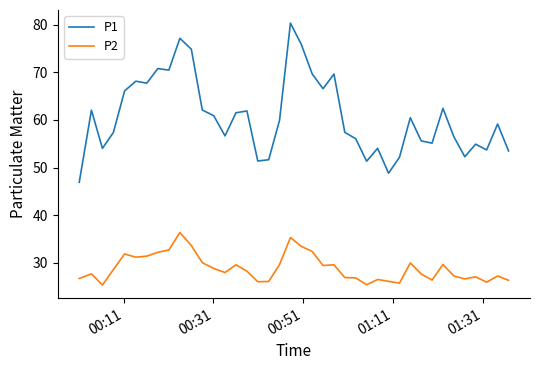

Which series has the largest range (max minus min)?

P1